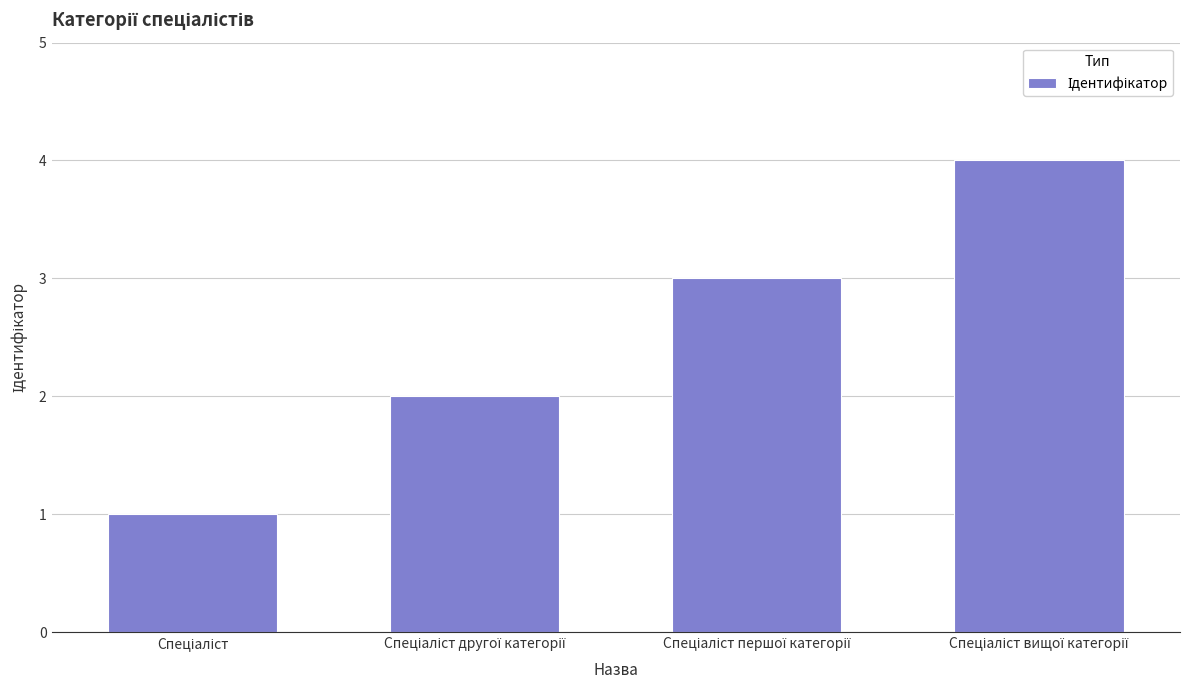

How many categories are shown in the chart?

4